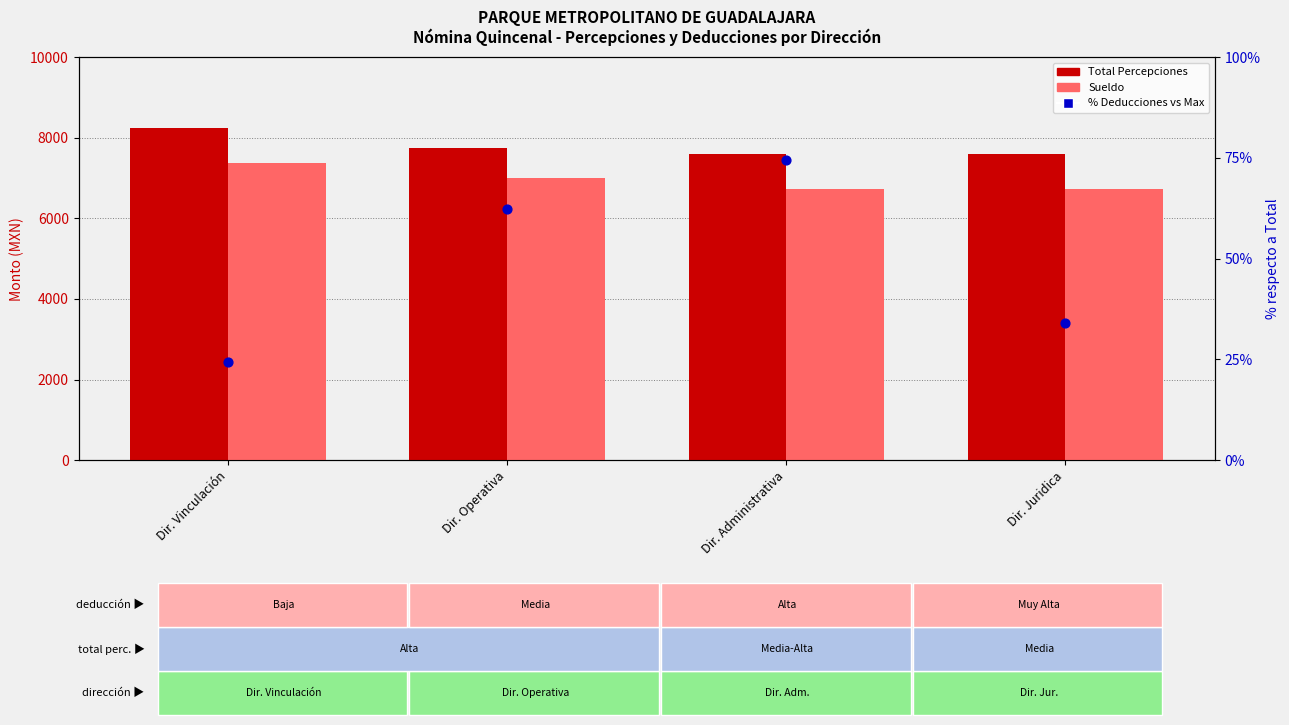

Is the value of Total Percepciones at Dir. Operativa greater than the value of Sueldo at Dir. Vinculación?

Yes